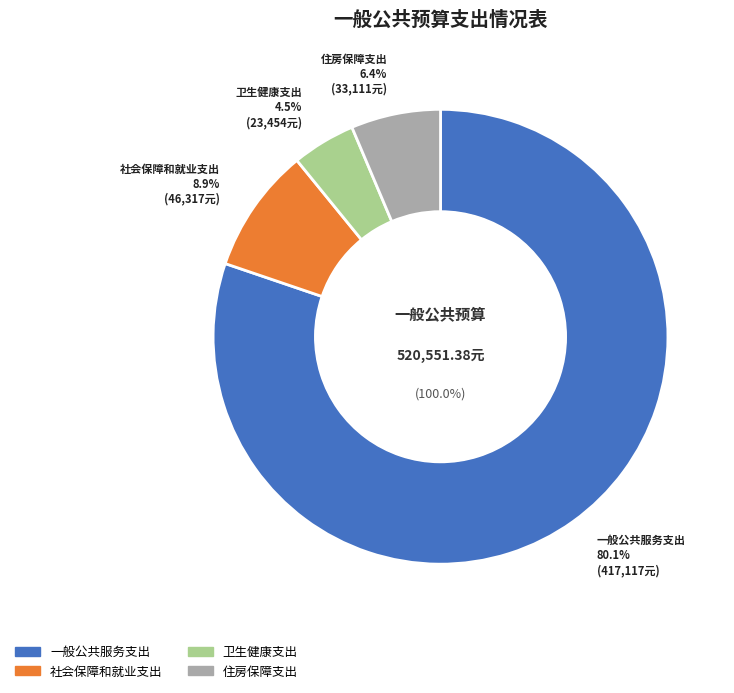

Is 社会保障和就业支出 the majority of the pie?

No